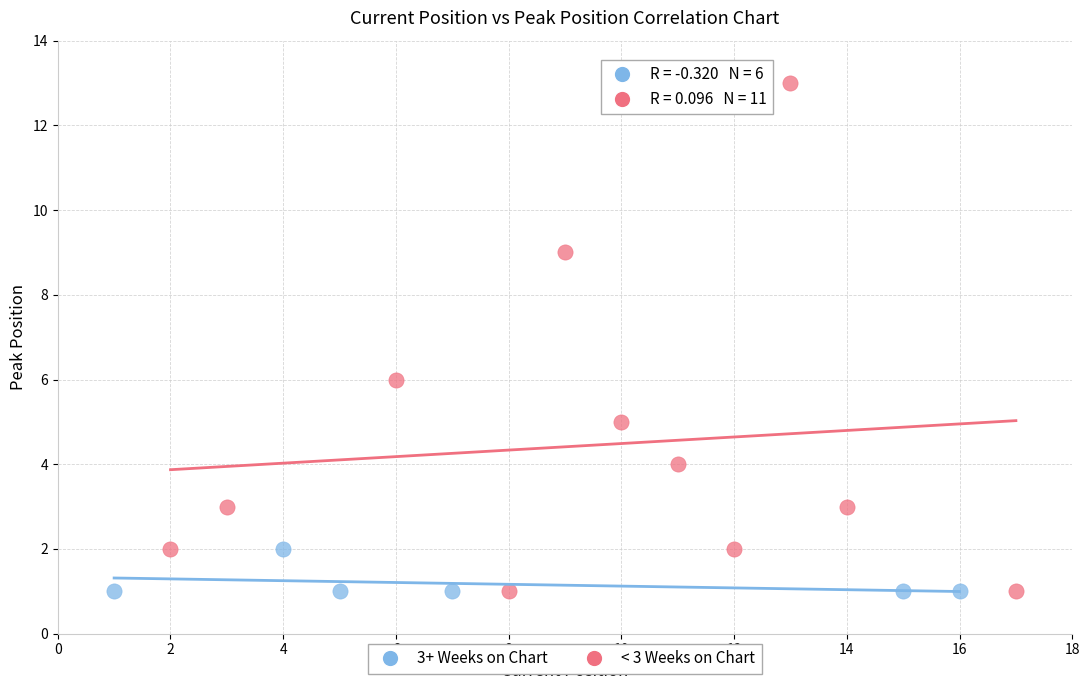

Which series has the widest spread of Y values?

< 3 Weeks on Chart